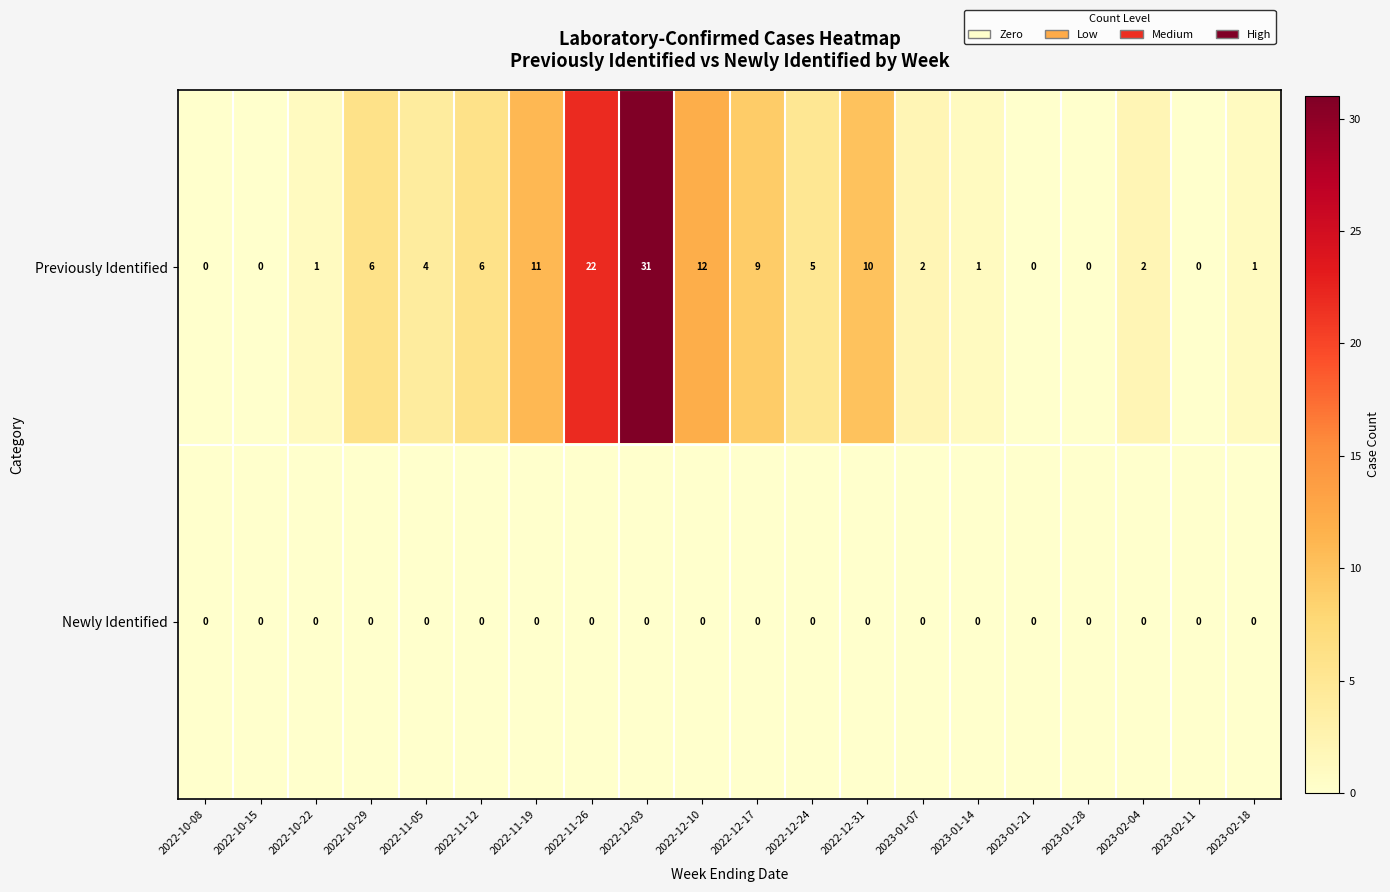

Which series has the widest spread of values?

Previously Identified